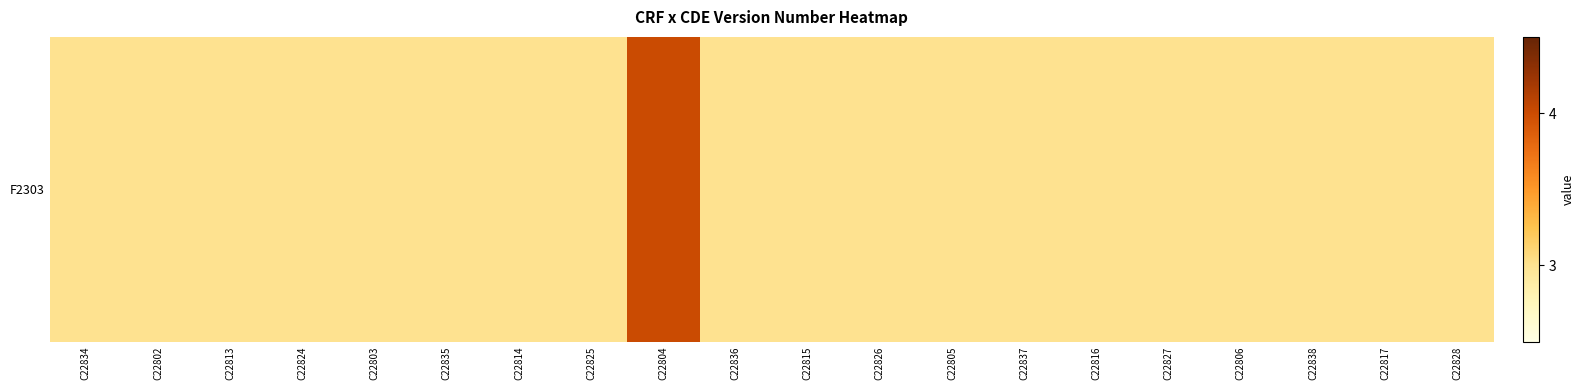

Which category has the highest value across all series?

C22804